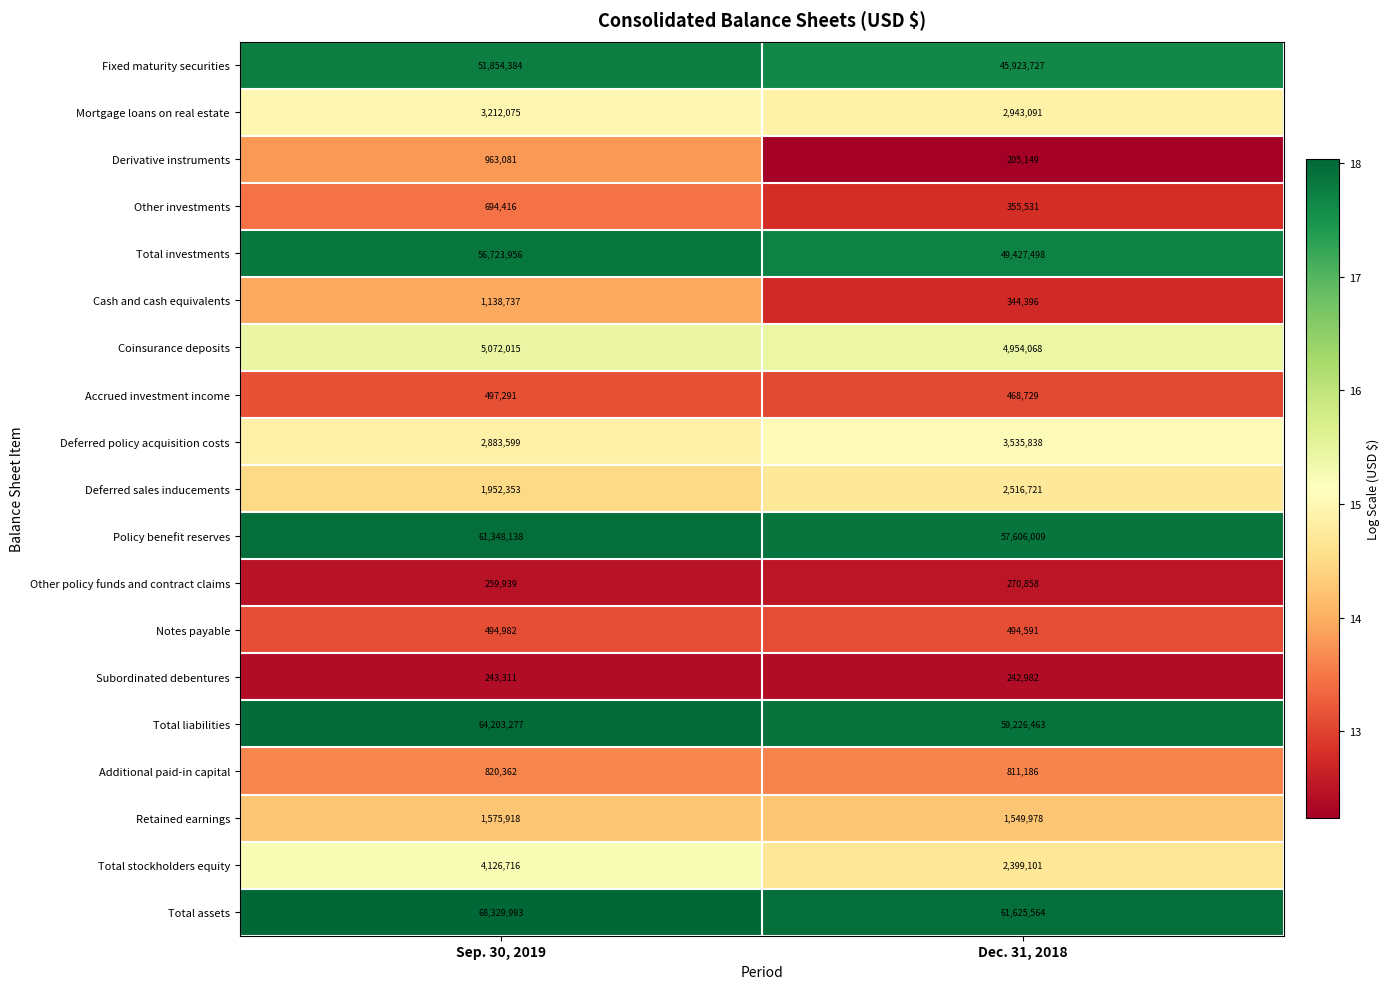

Between Sep. 30, 2019 and Dec. 31, 2018, which series saw the biggest shift?

Total investments